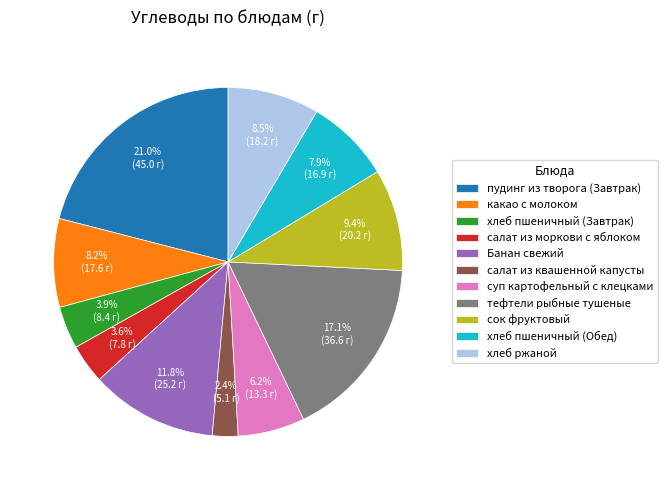

Between хлеб пшеничный (Завтрак) and тефтели рыбные тушеные, which is larger?

тефтели рыбные тушеные